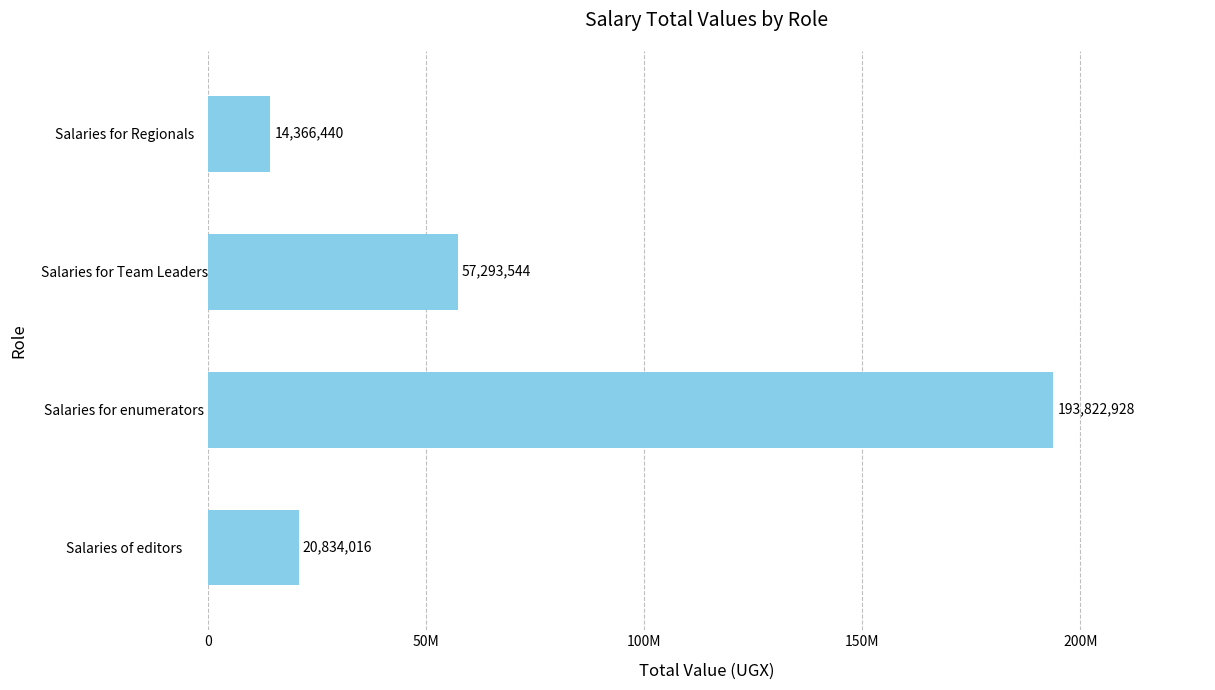

How many bars are there in total?

4